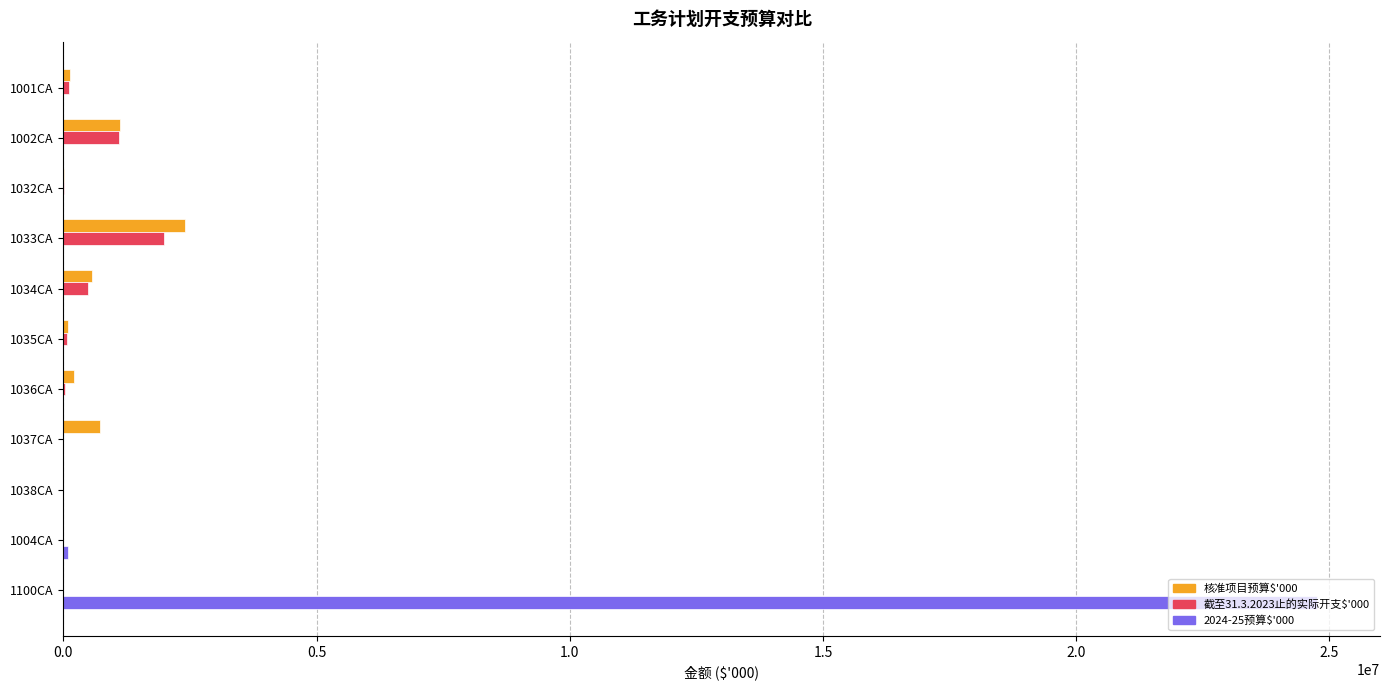

Count the number of data series in this chart.

3